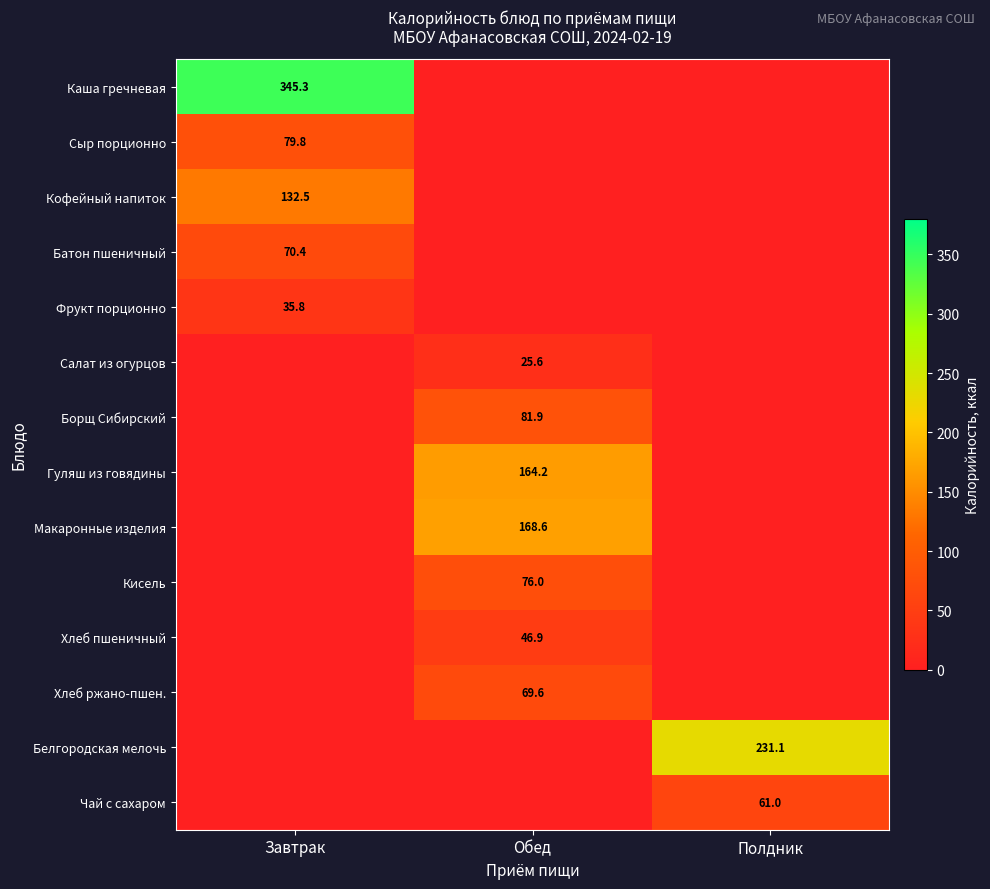

Is it true that Гуляш из говядины equals 164.2 at Обед?

True